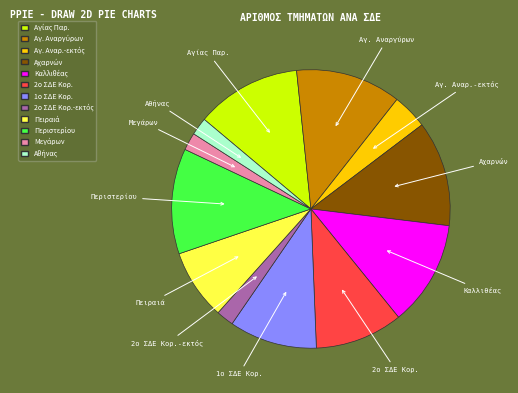

Count the number of slices in the pie.

12